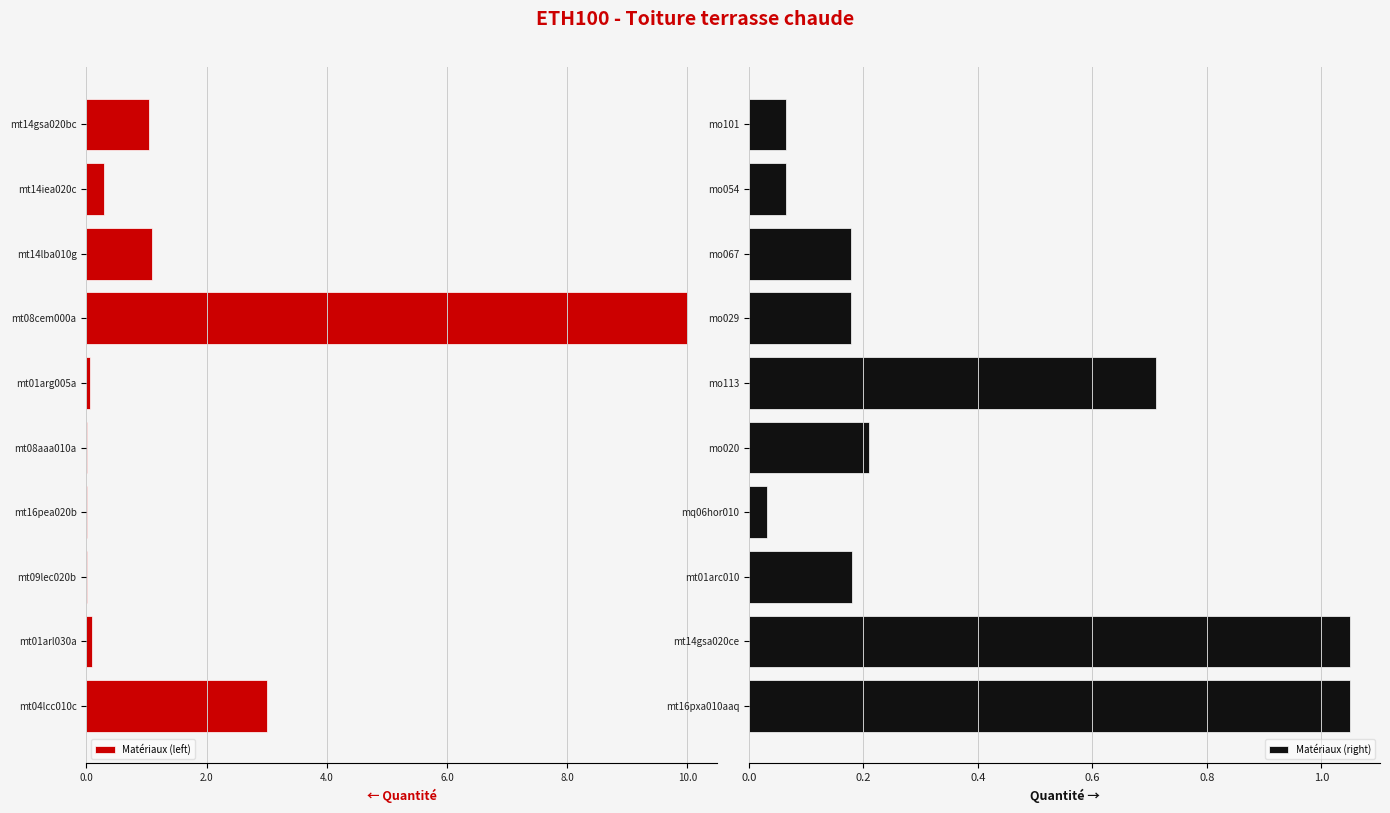

What is the sum of the Matériaux (right) values at mo067 and mo113?

0.9